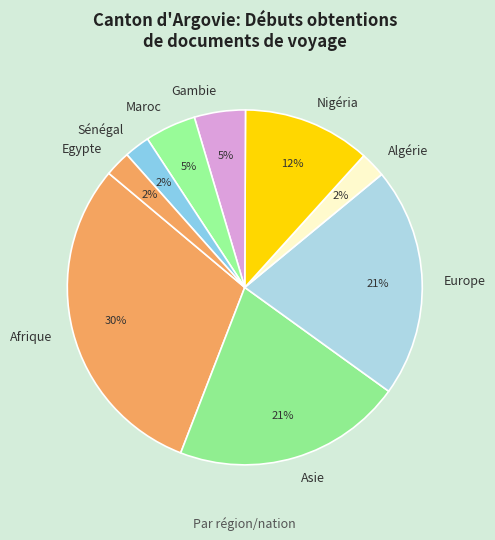

To the nearest percent, what is the average slice percentage?

11%